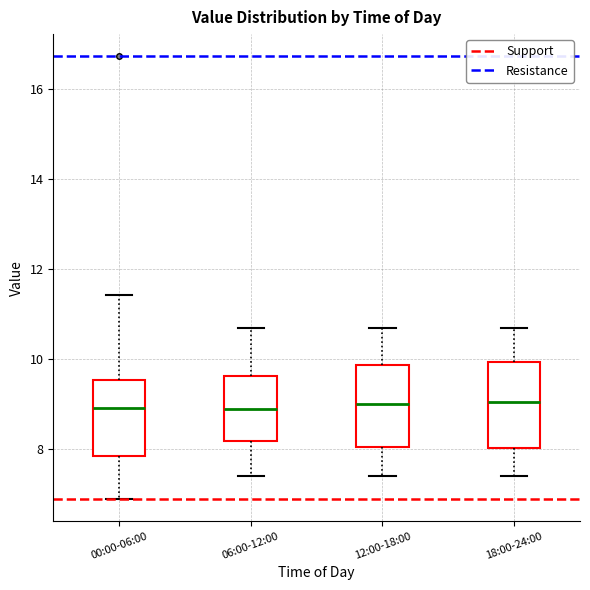

Where is the upper edge of the box for 12:00-18:00 on the y-axis? The values are not printed on the chart, so give them approximately, as read against the axis.

9.8